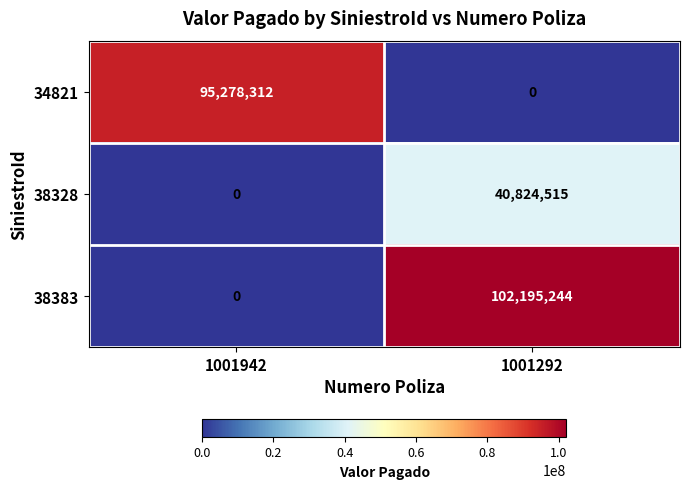

Which category has the lowest value in the 38328 series?

1001942